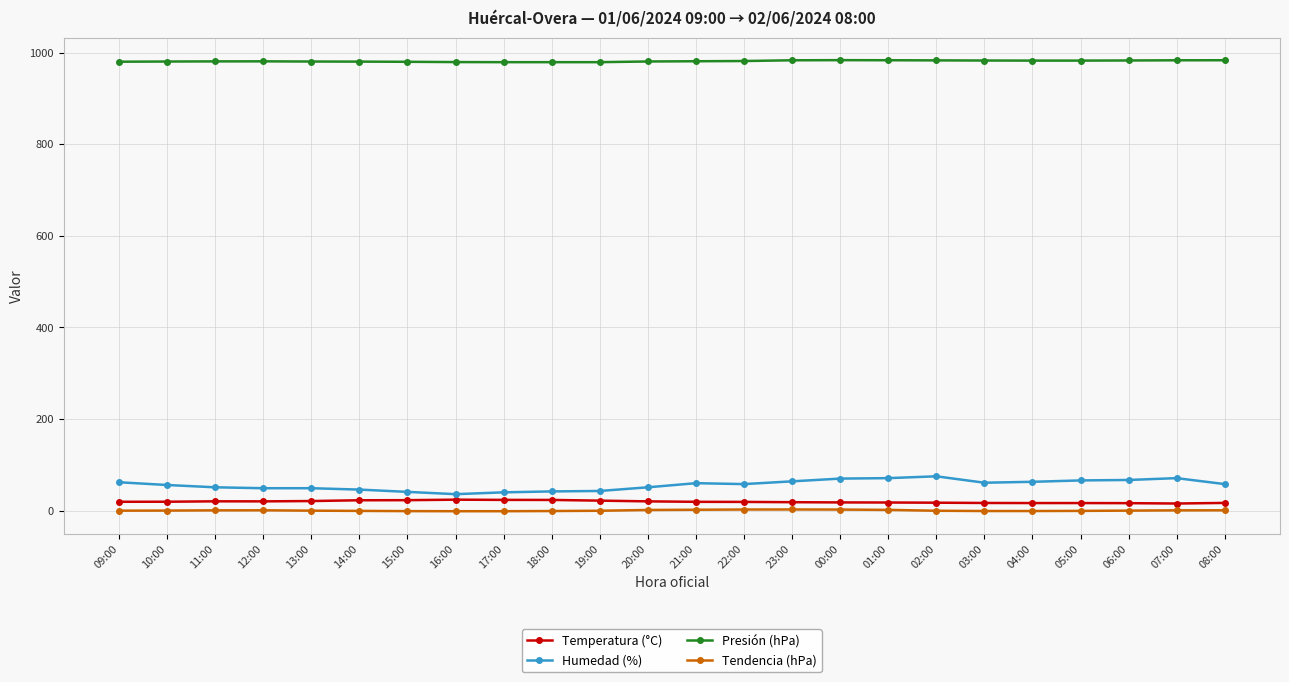

True or false: Temperatura (°C) and Presión (hPa) cross at least once.

False